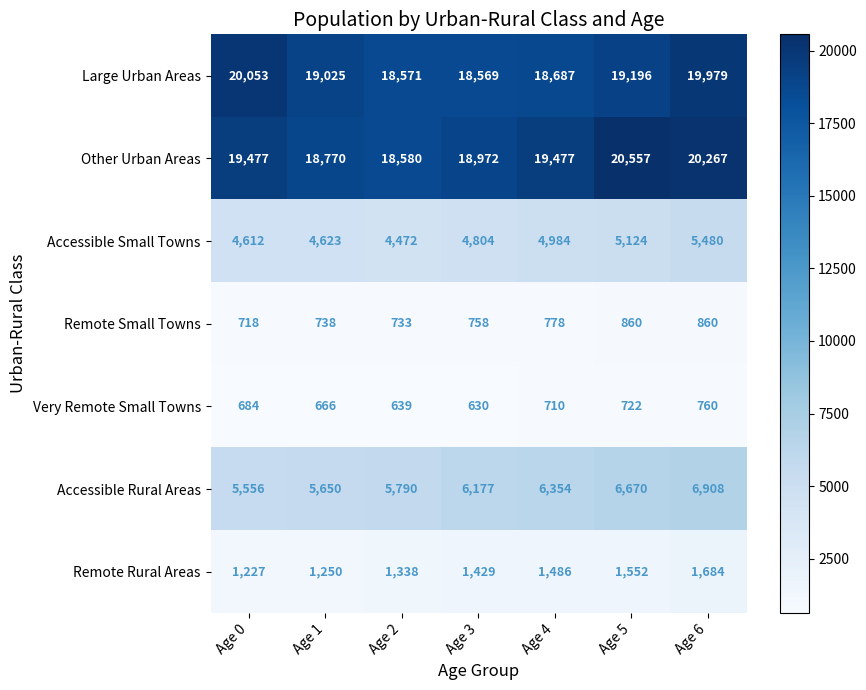

At which category does the chart reach its minimum across all series?

Age 3